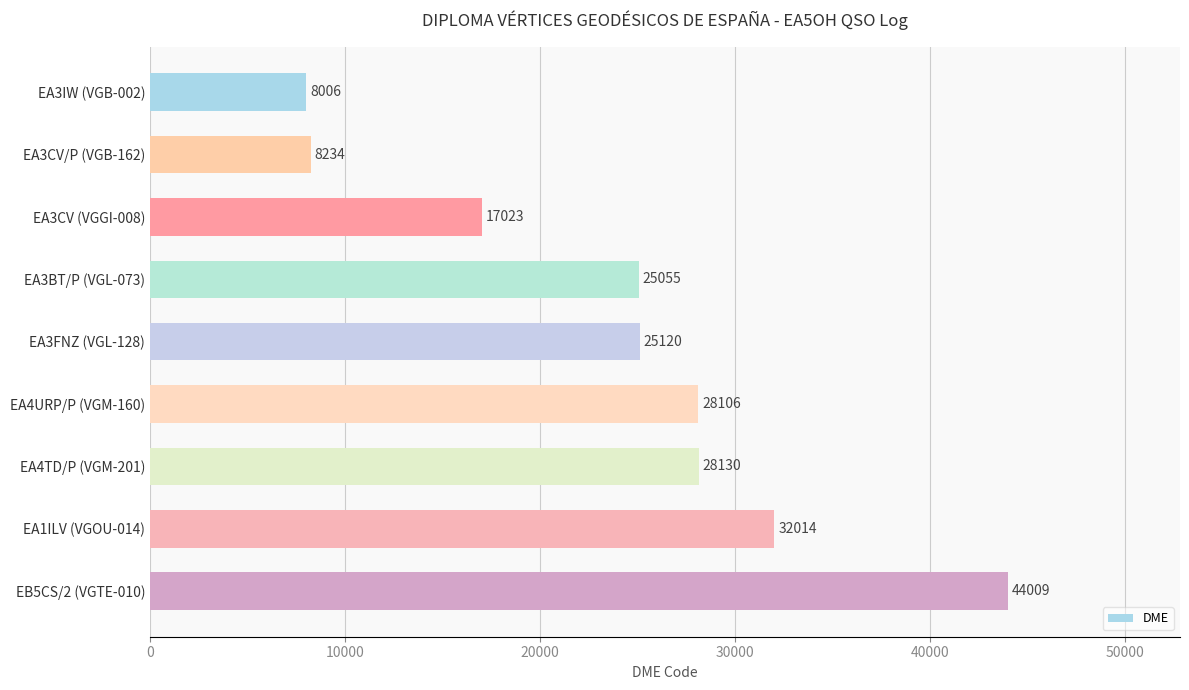

Which has a higher value, EA1ILV (VGOU-014) or EA3CV (VGGI-008)?

EA1ILV (VGOU-014)